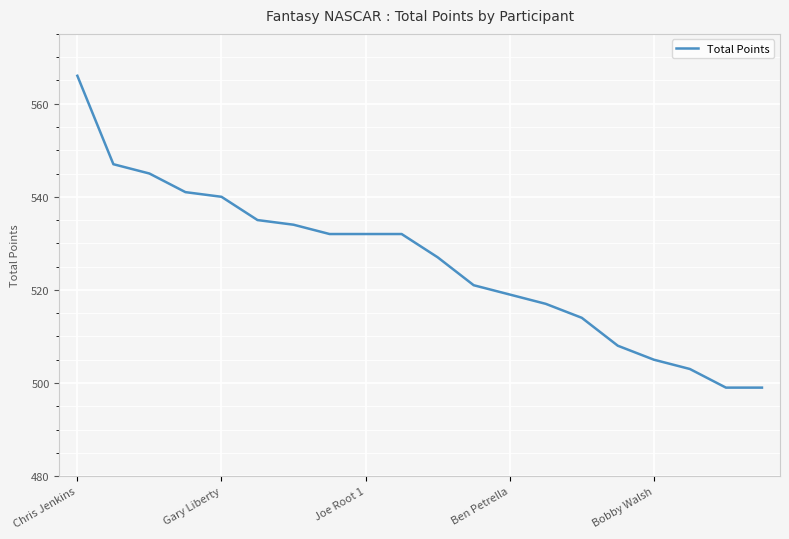

What is the smallest value displayed?

499